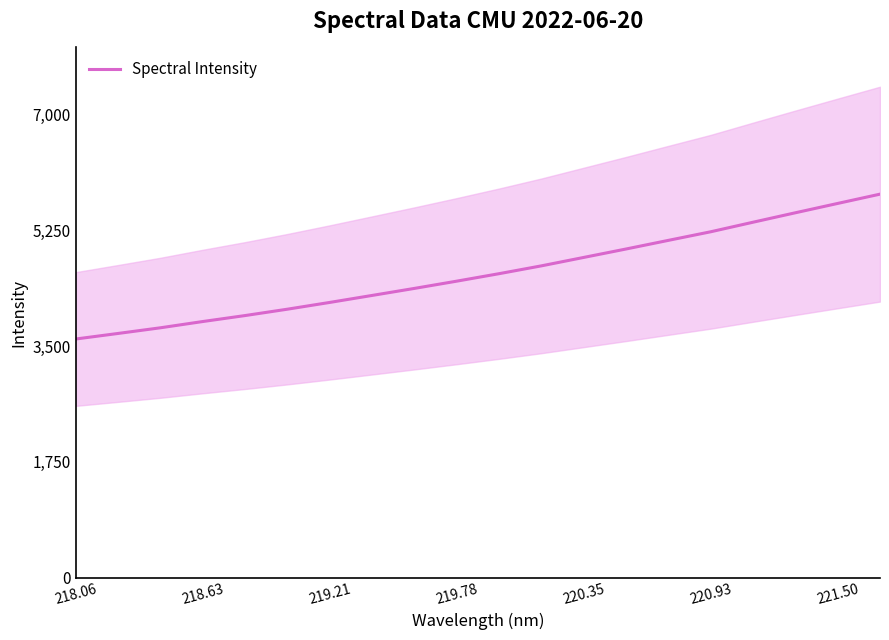

The Spectral Intensity series shows 1240.5 at 221.50. True or false?

False